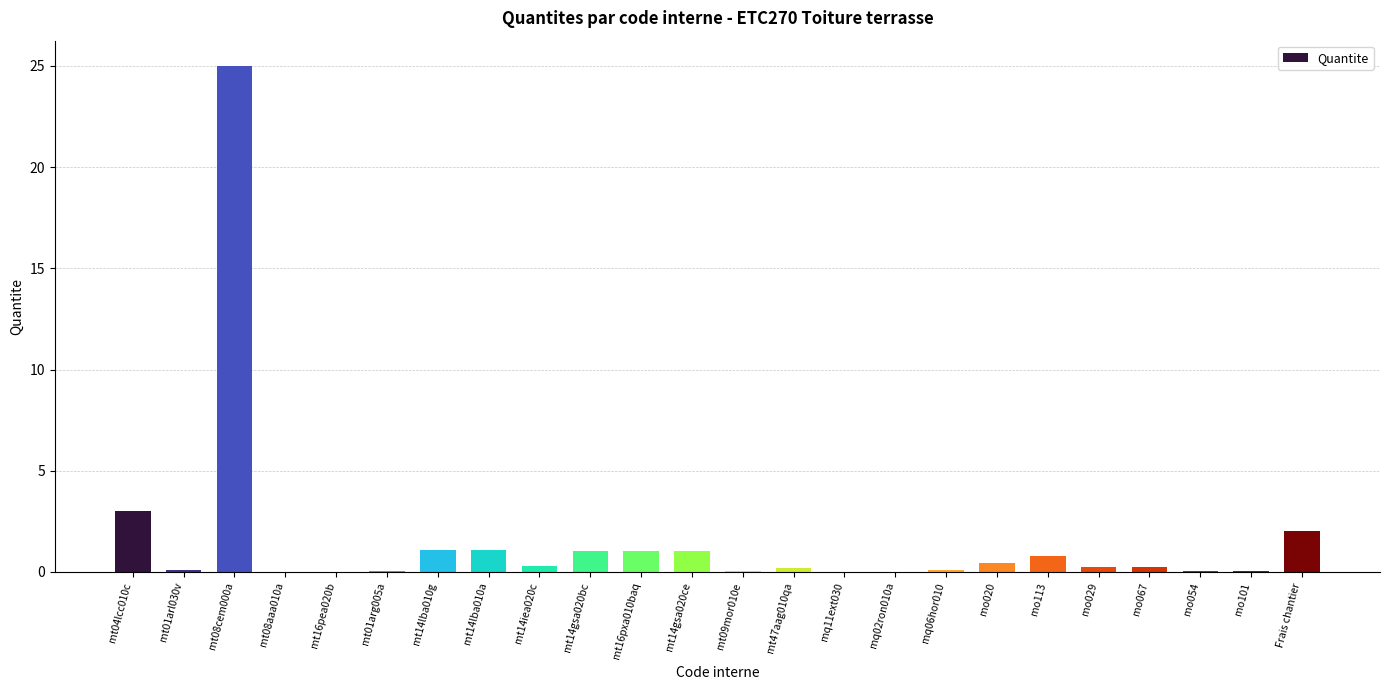

The value at mt14lba010a is 1.1. True or false?

True